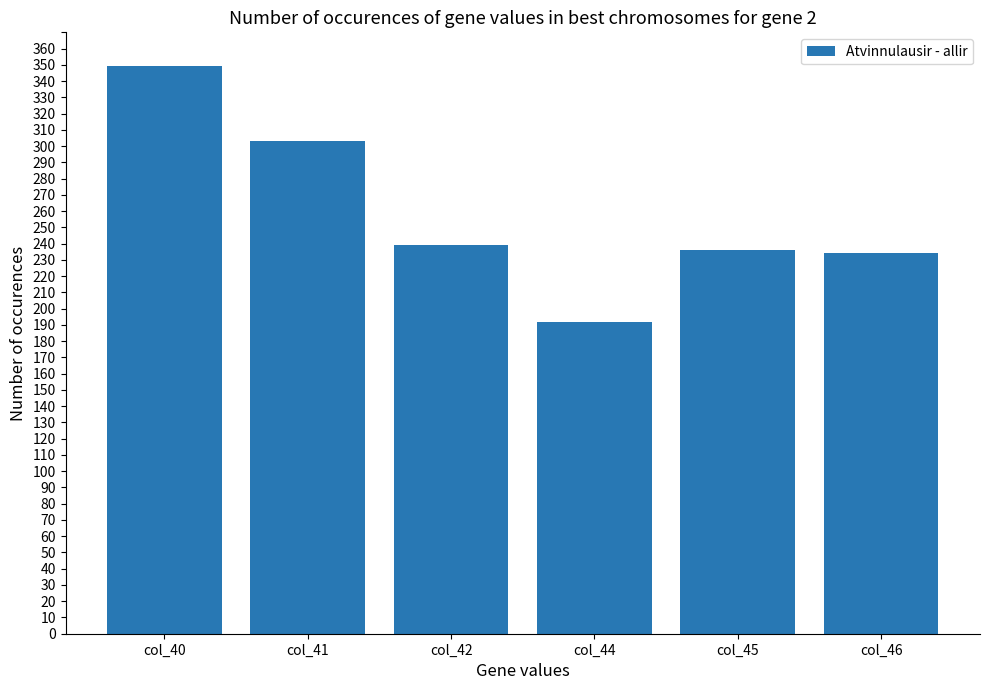

What is the ratio of the value at col_44 to the value at col_42?

0.8